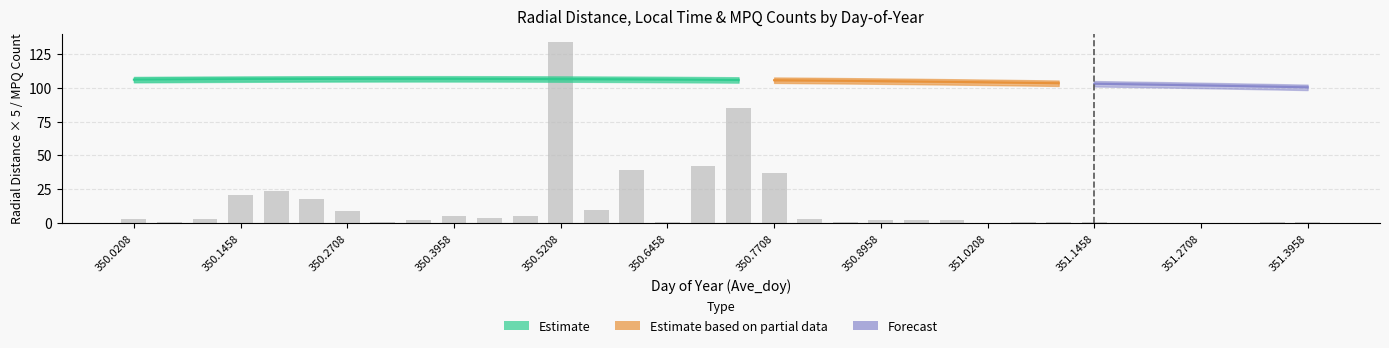

Which label corresponds to the largest value in the chart?

350.5208